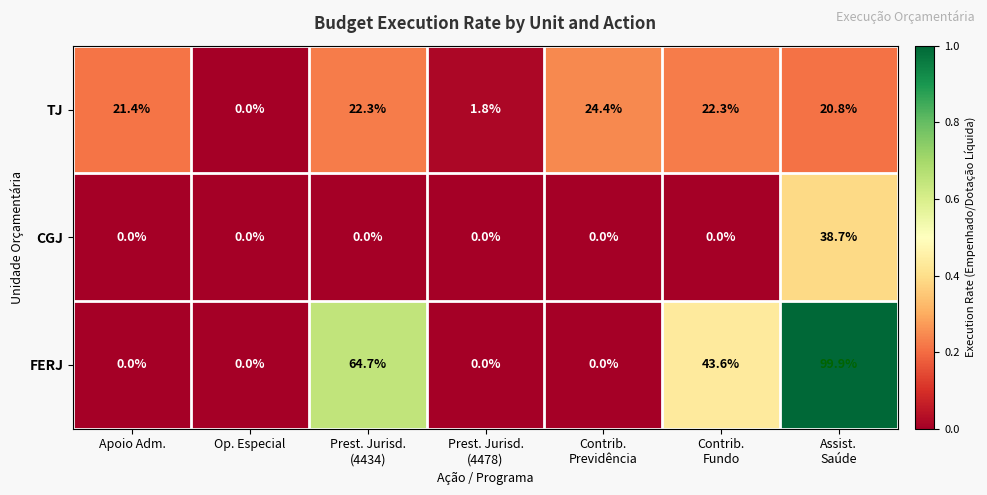

List the series in order of their peak value, lowest first.

TJ, CGJ, FERJ